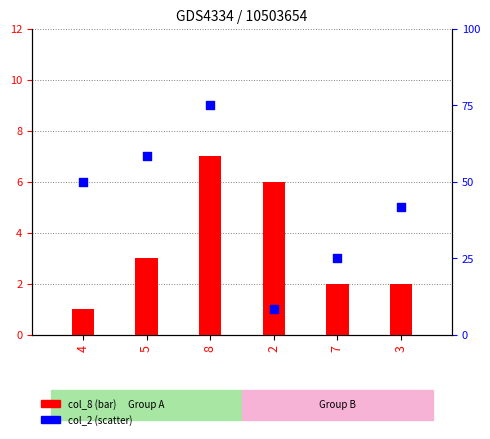

Is the value of col_8 (bar) at 4 greater than the value of col_2 (scatter) at 8?

No